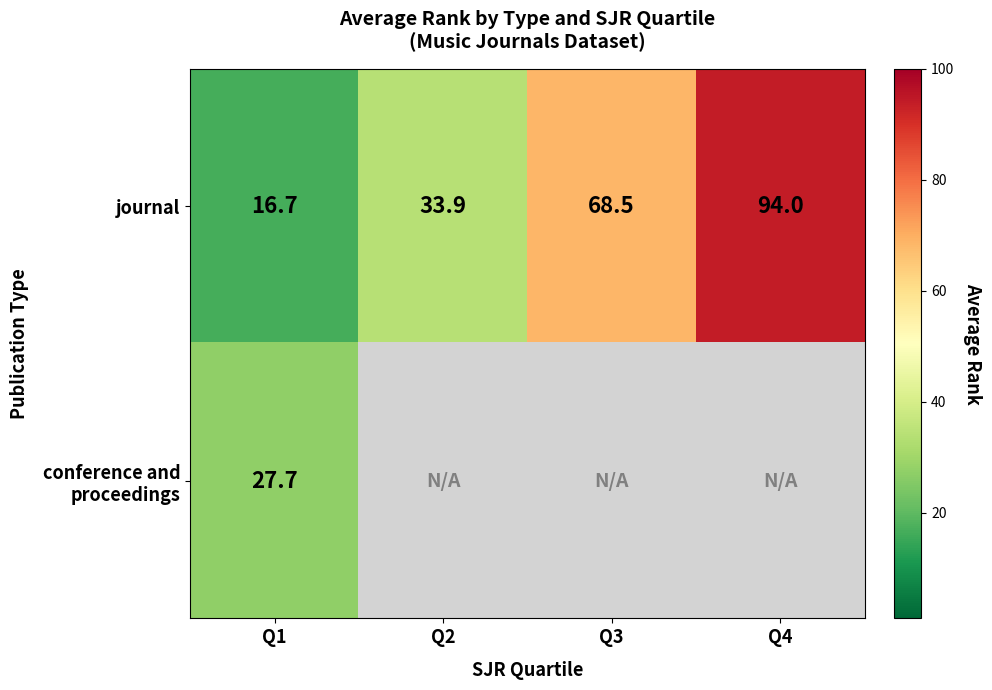

Between Q4 and Q3, which is larger?

Q4